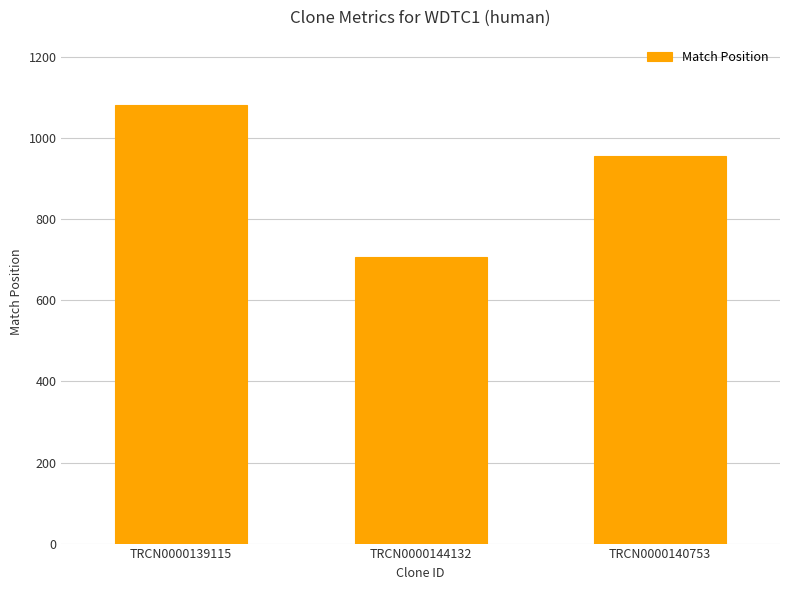

The value at TRCN0000140753 is 561. True or false?

False